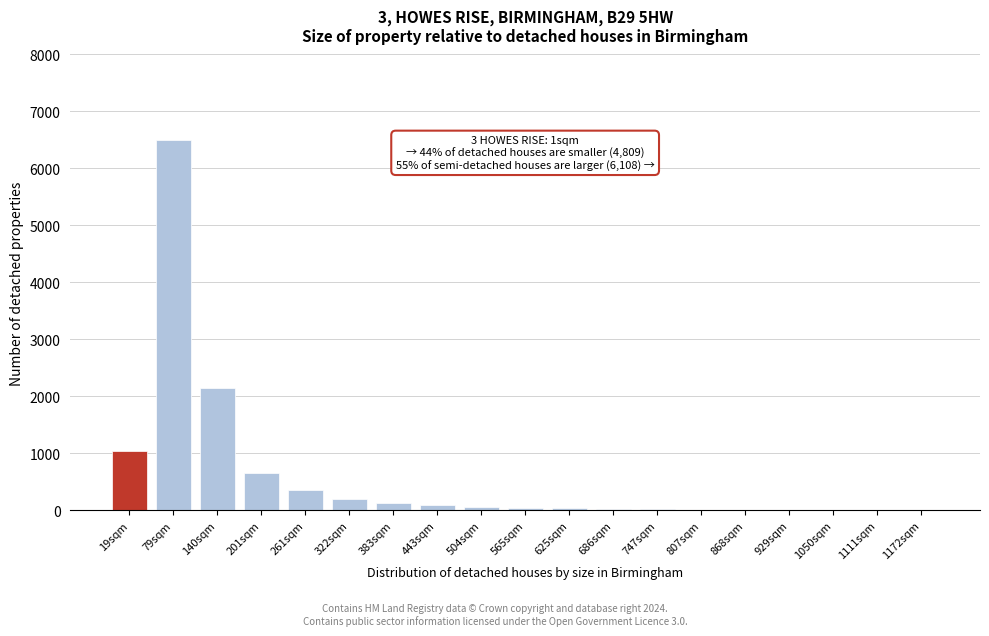

True or false: the data shows 650 at 201sqm.

True